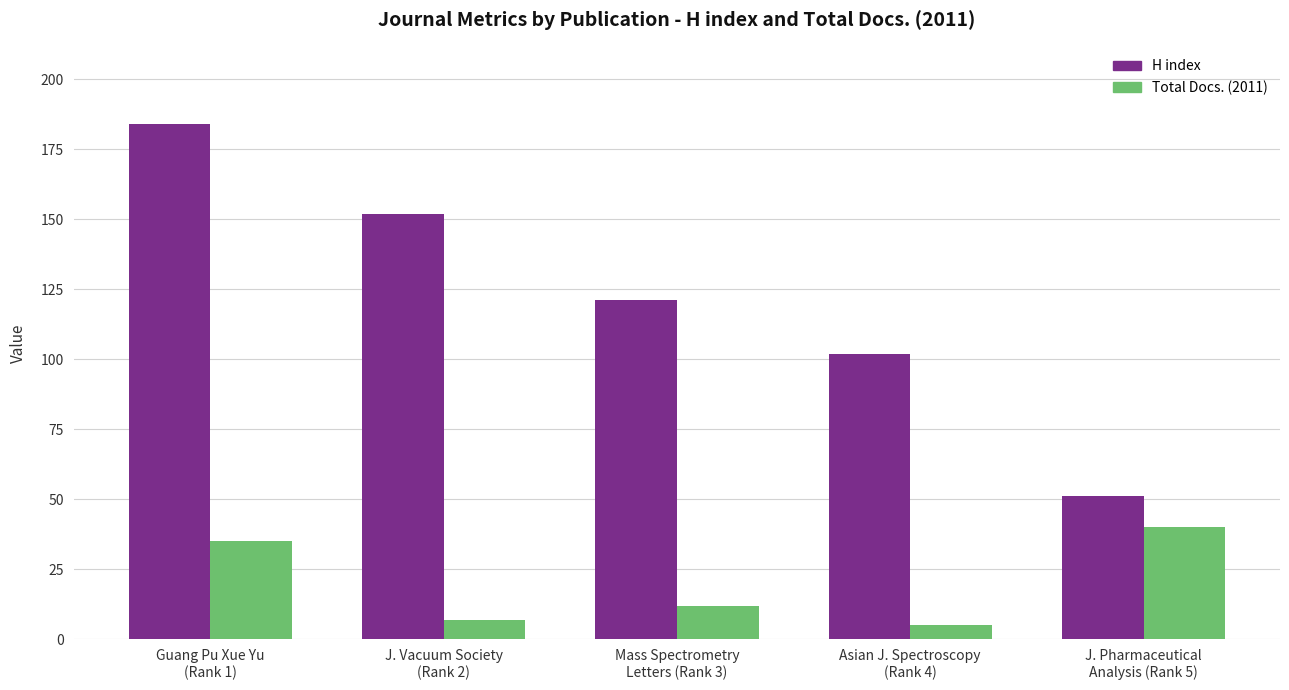

The value of Total Docs. (2011) at Guang Pu Xue Yu
(Rank 1) is 35. True or false?

True